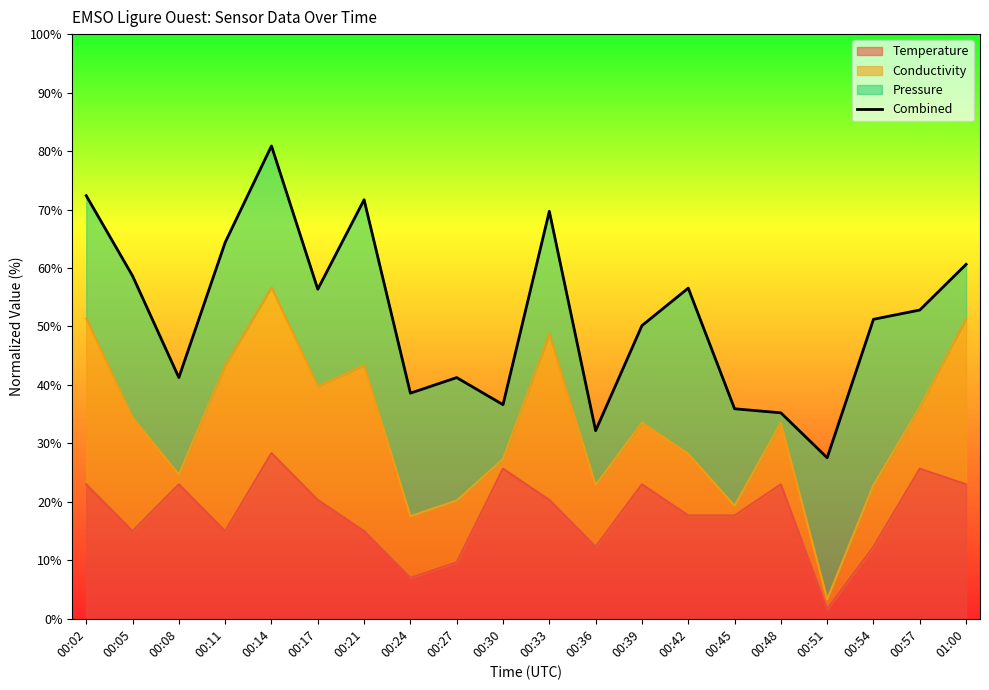

Between 00:33 and 00:57, which is larger?

00:33